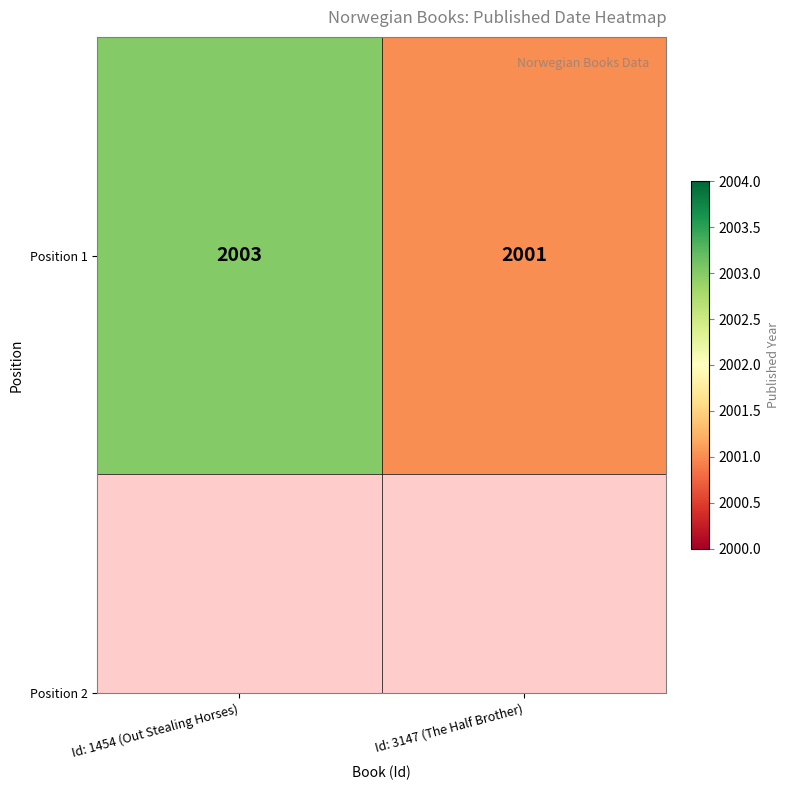

What is the change in value from Id: 1454 (Out Stealing Horses) to Id: 3147 (The Half Brother)?

-2